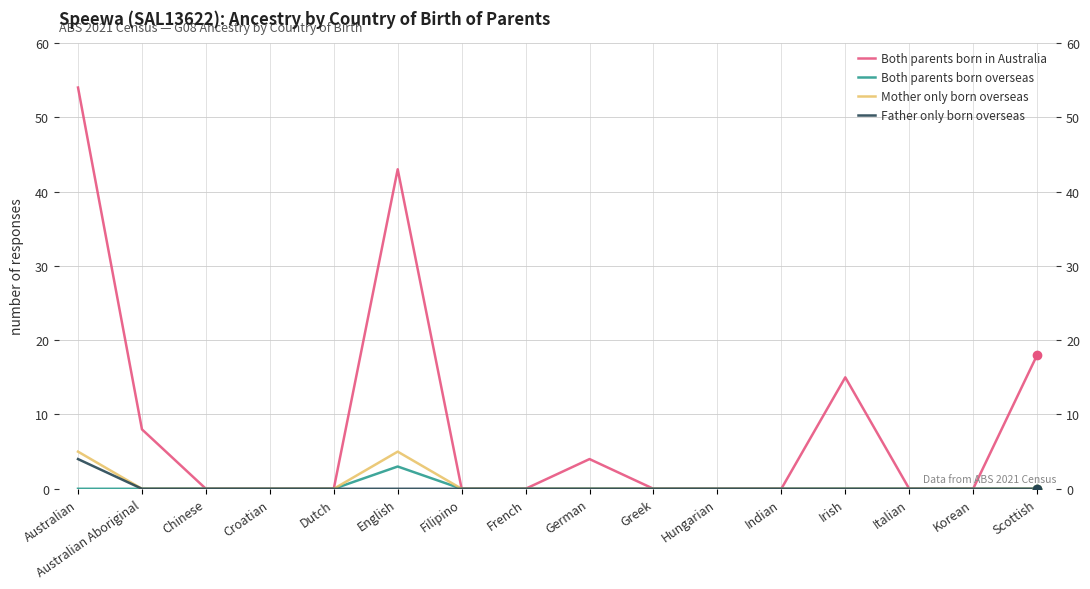

True or false: Both parents born overseas and Father only born overseas cross at least once.

False